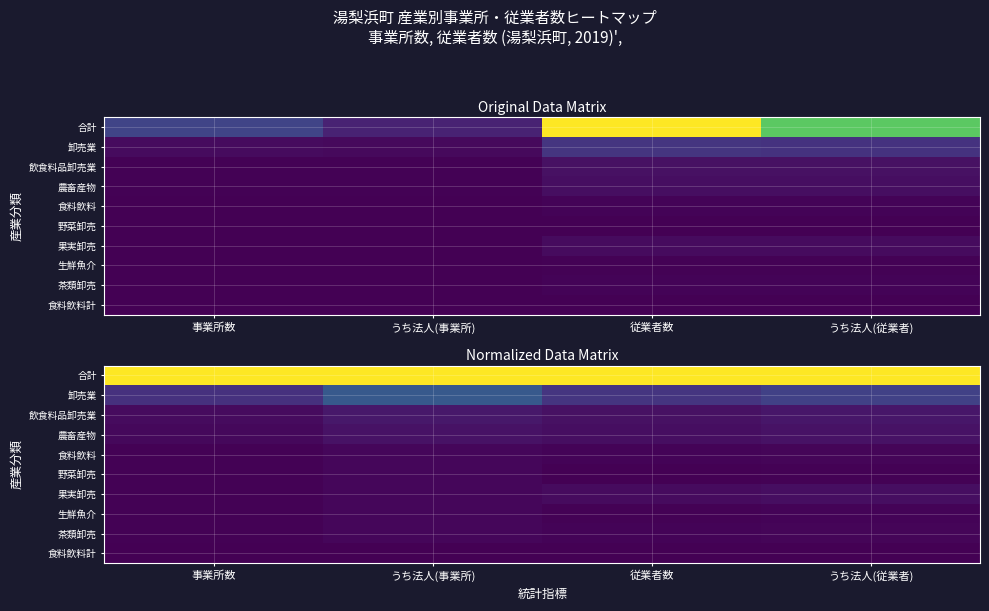

At which label does 食料飲料計 reach its peak?

事業所数